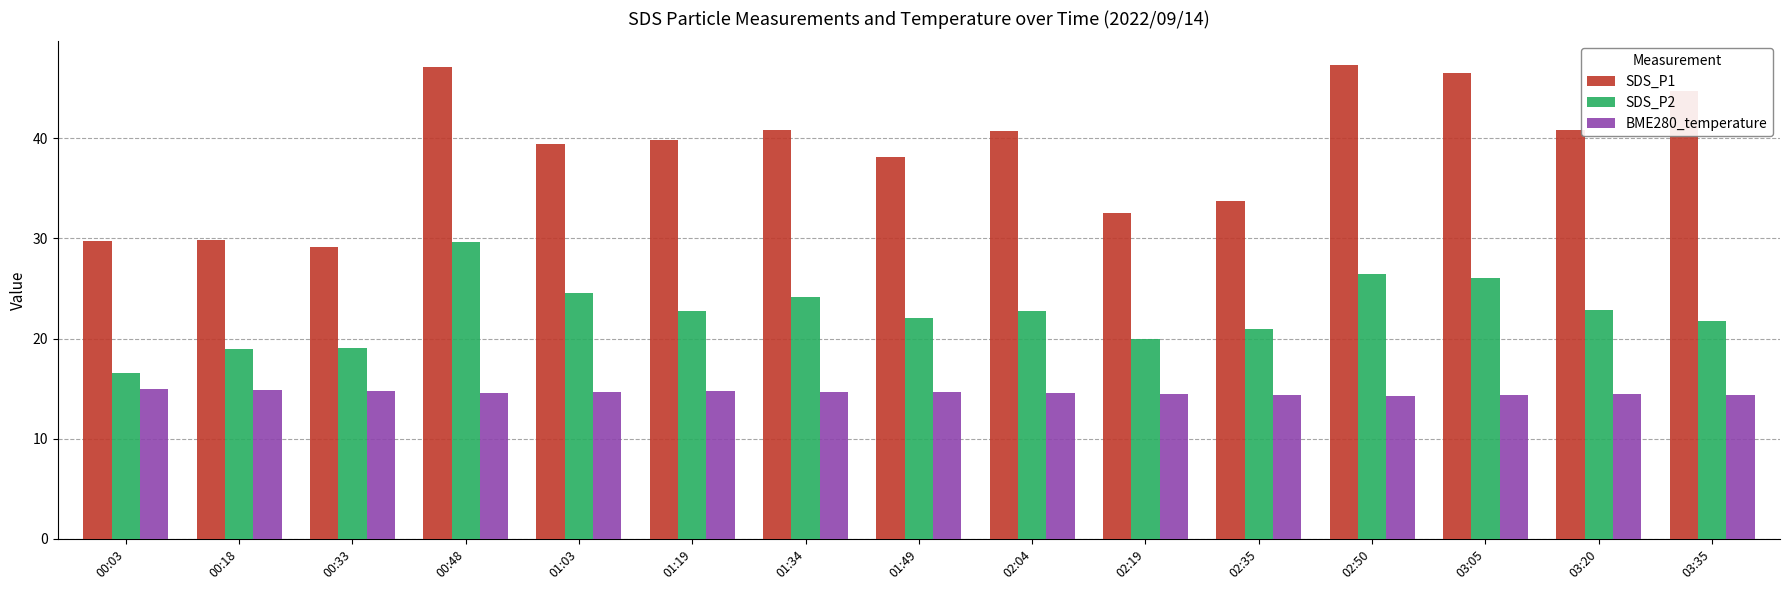

Does the chart contain any negative values?

No